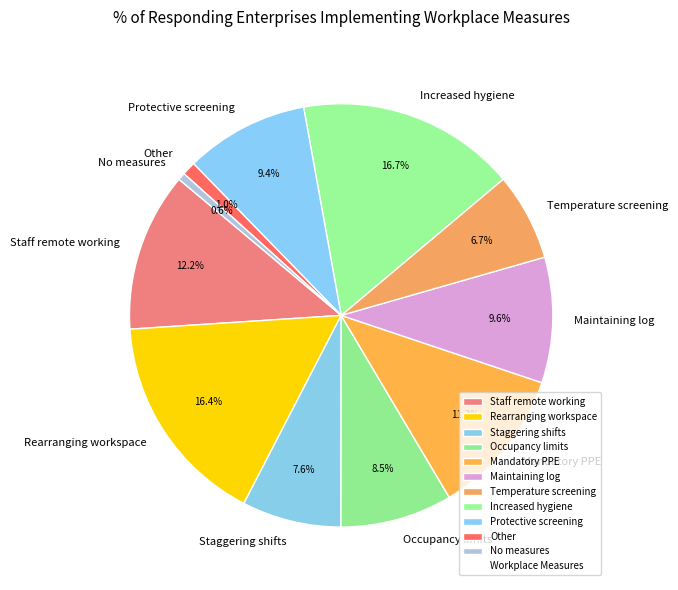

What is the ratio of the value at Occupancy limits to the value at Mandatory PPE?

0.8